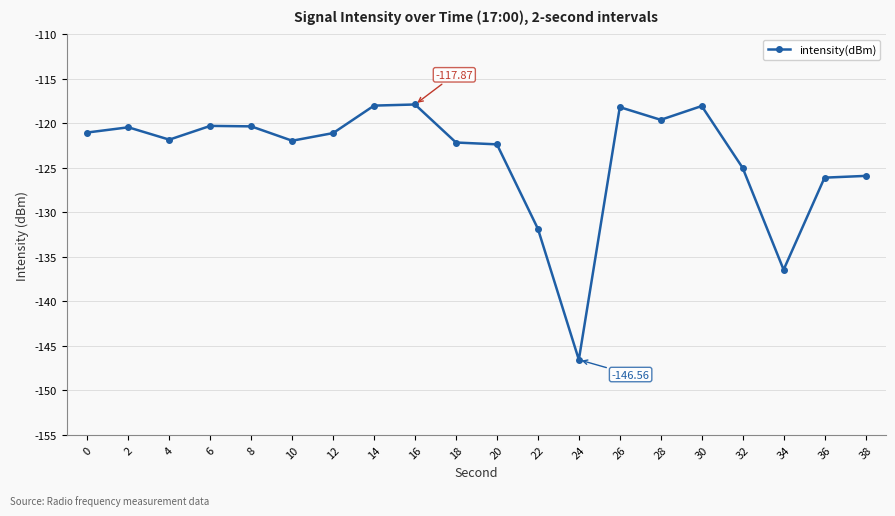

Is this an area chart (filled region under the line)?

No